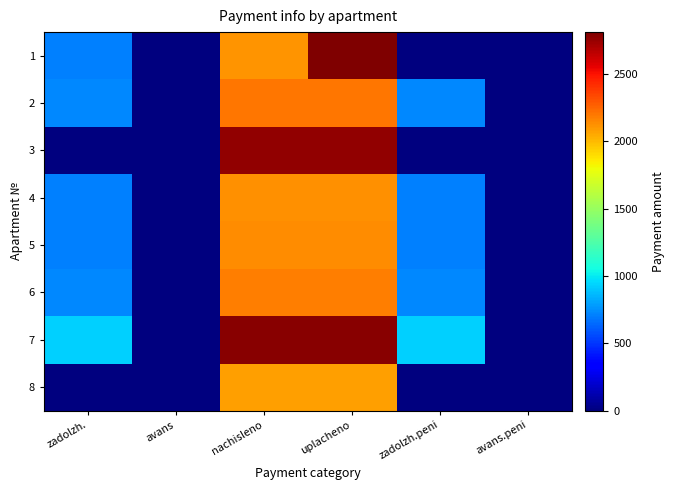

Reading right to left, list all the values displayed in this chart.

1: avans.peni=0.0	zadolzh.peni=0.0	uplacheno=2810.6	nachisleno=2107.9	avans=0.0	zadolzh.=702.6
2: avans.peni=0.0	zadolzh.peni=733.2	uplacheno=2199.6	nachisleno=2199.6	avans=0.0	zadolzh.=733.2
3: avans.peni=0.0	zadolzh.peni=0.0	uplacheno=2764.2	nachisleno=2764.2	avans=0.0	zadolzh.=0.0
4: avans.peni=0.0	zadolzh.peni=706.3	uplacheno=2119.0	nachisleno=2119.0	avans=0.0	zadolzh.=706.3
5: avans.peni=0.0	zadolzh.peni=711.2	uplacheno=2133.6	nachisleno=2133.6	avans=0.0	zadolzh.=711.2
6: avans.peni=0.0	zadolzh.peni=728.0	uplacheno=2181.3	nachisleno=2181.3	avans=0.0	zadolzh.=728.0
7: avans.peni=0.0	zadolzh.peni=927.5	uplacheno=2782.5	nachisleno=2782.5	avans=0.0	zadolzh.=927.5
8: avans.peni=0.0	zadolzh.peni=0.0	uplacheno=2086.0	nachisleno=2086.0	avans=0.0	zadolzh.=0.0